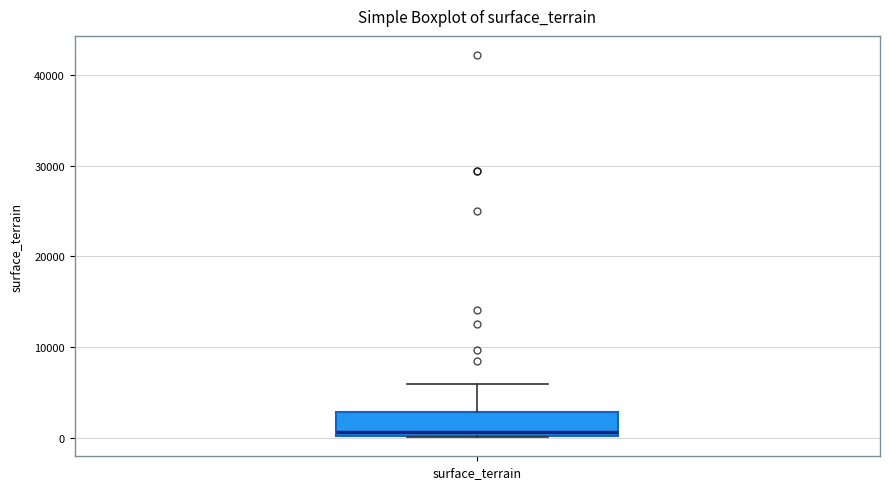

Read this box plot against the y-axis: the position of the median line, the range covered by the box, and the ends of both whiskers. The values are not printed on the chart, so give them approximately, as read against the axis.

median 1000, box 0 to 3000, whiskers 0 to 6000